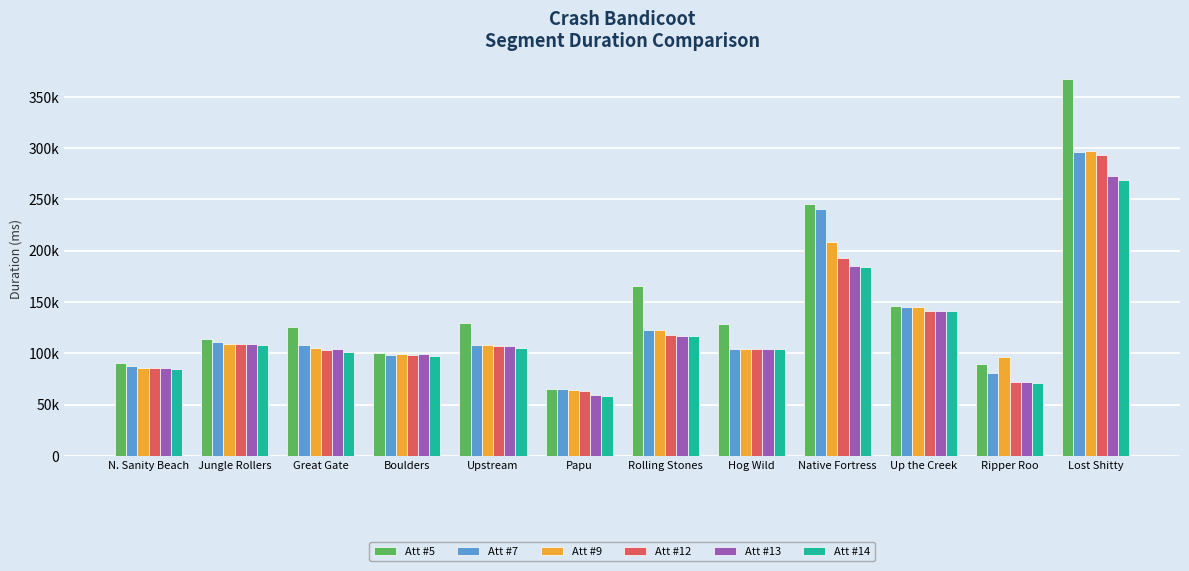

Are the bars horizontal?

No